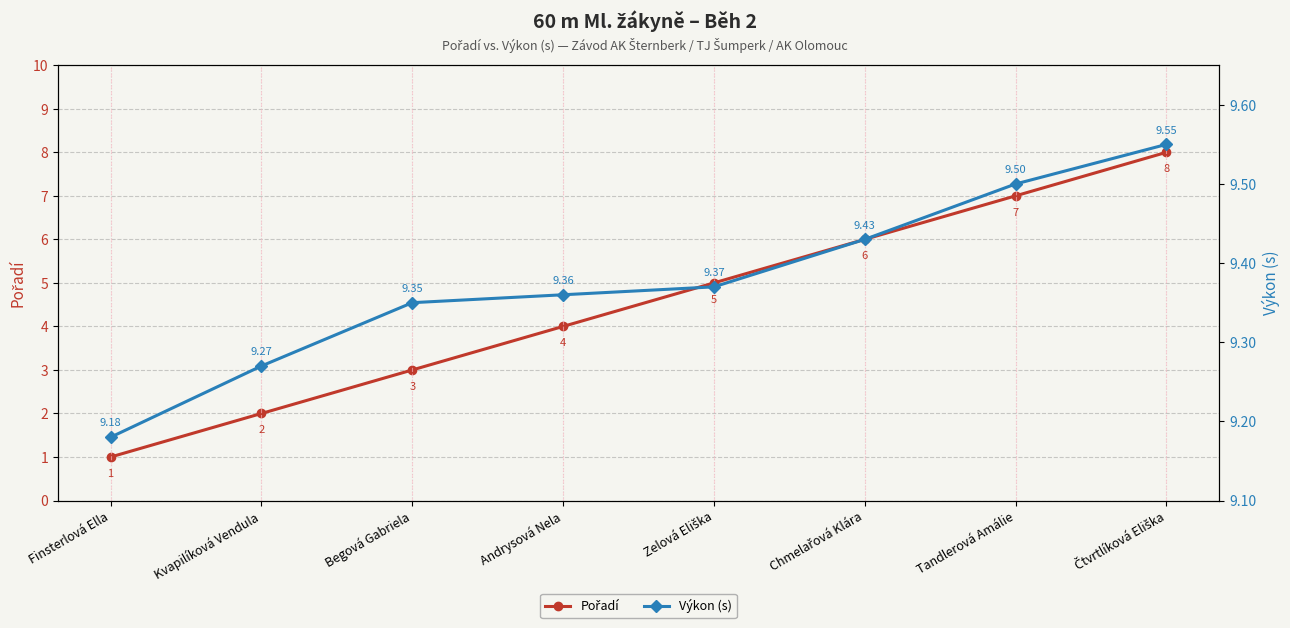

What is the smallest value displayed?

1.0